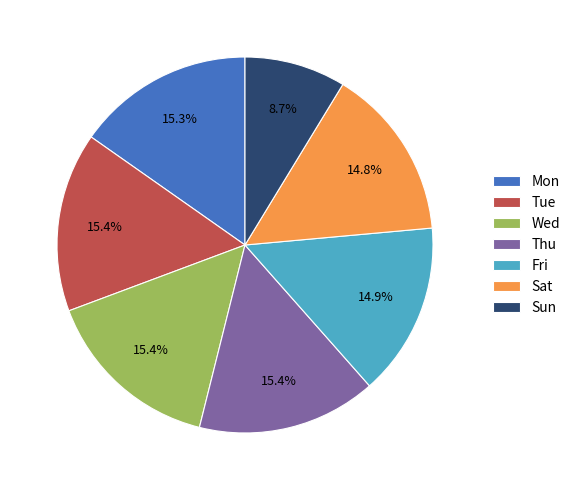

Which slice is the smallest?

Sun